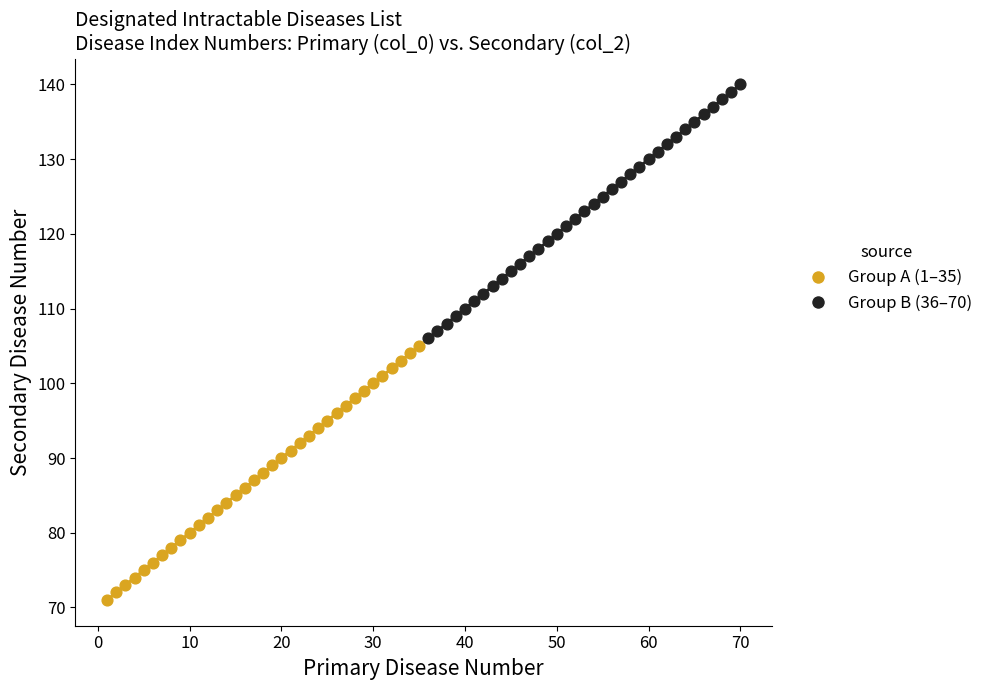

Which series reaches the minimum Y coordinate?

Group A (1–35)